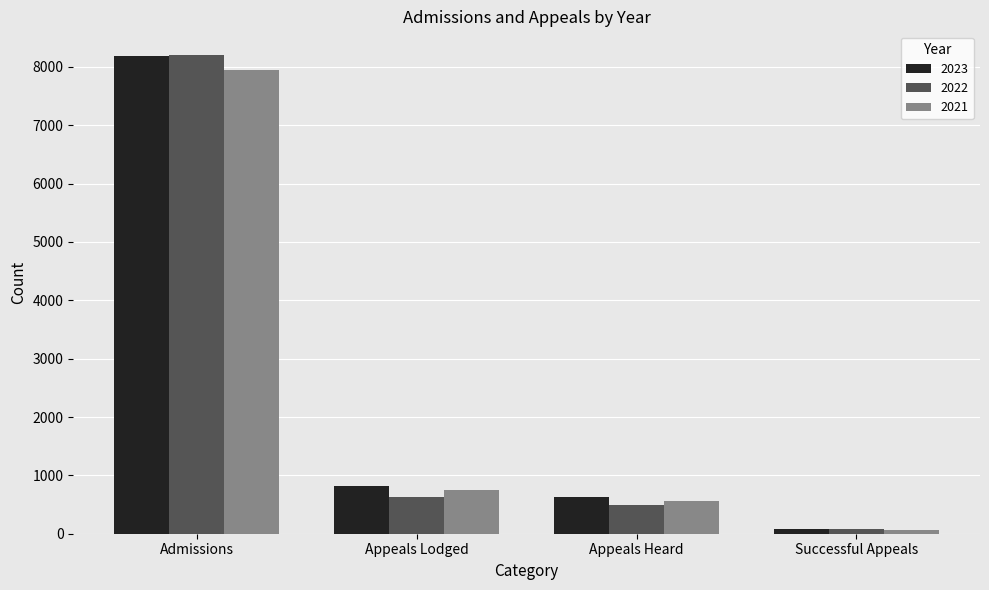

What is the label of the 3rd bar from the left?

Appeals Heard